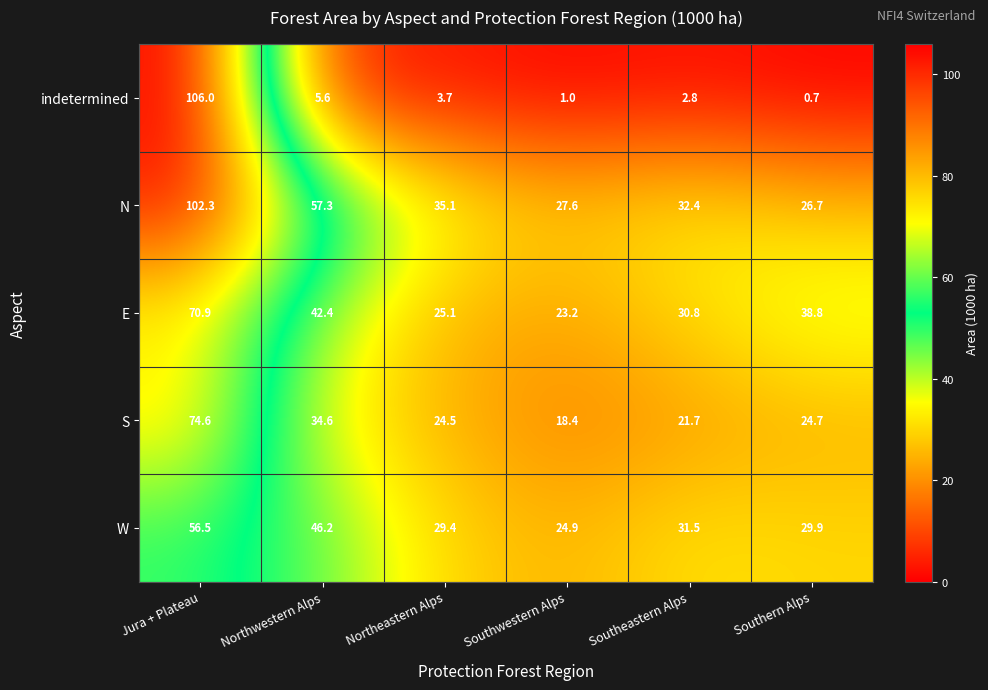

Count the number of categories in the chart.

6